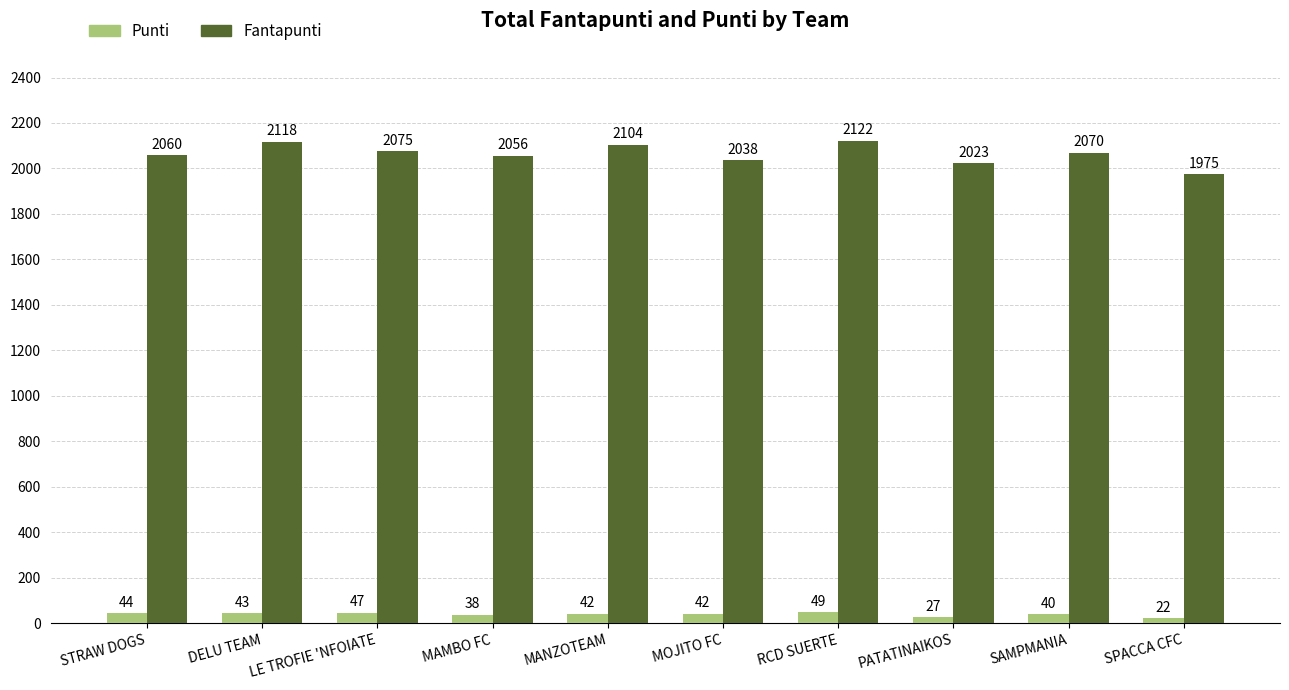

At which category is the sum across all series the highest?

RCD SUERTE